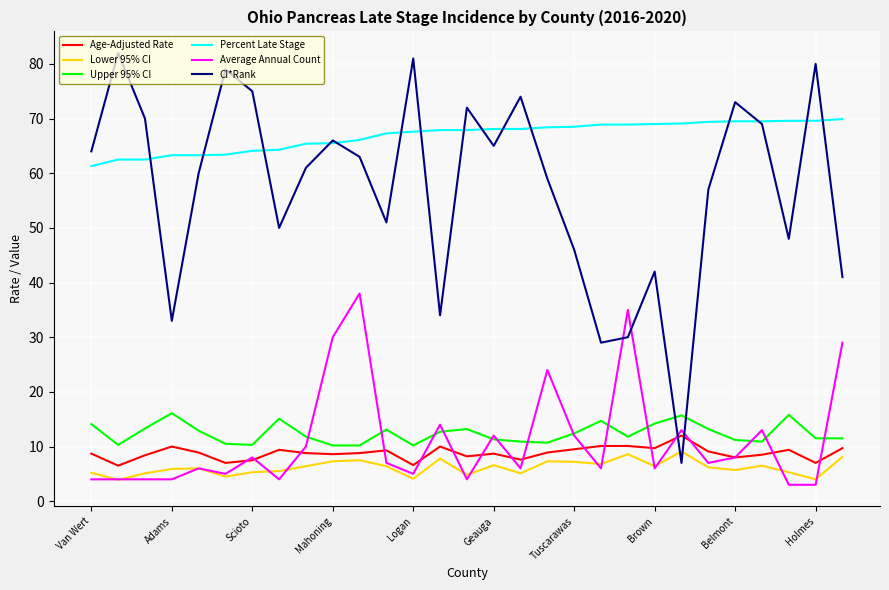

What is the maximum value shown in the chart?

82.0